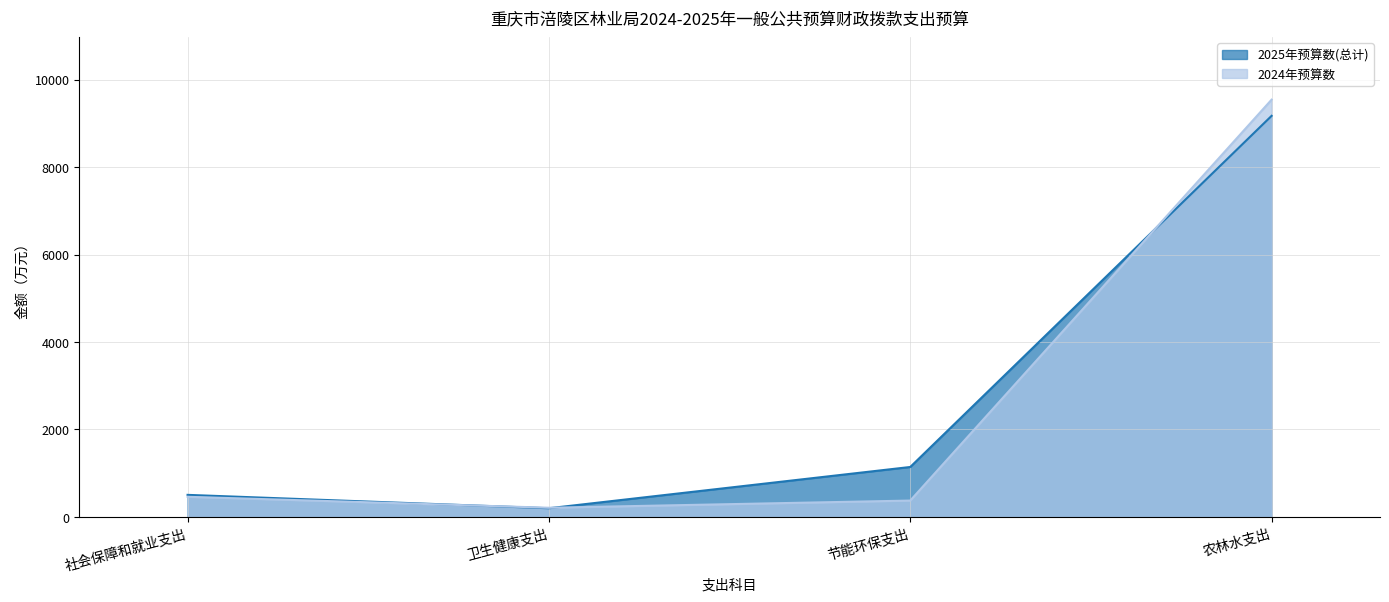

The value of 2025年预算数(总计) at 社会保障和就业支出 is 503.4. True or false?

True